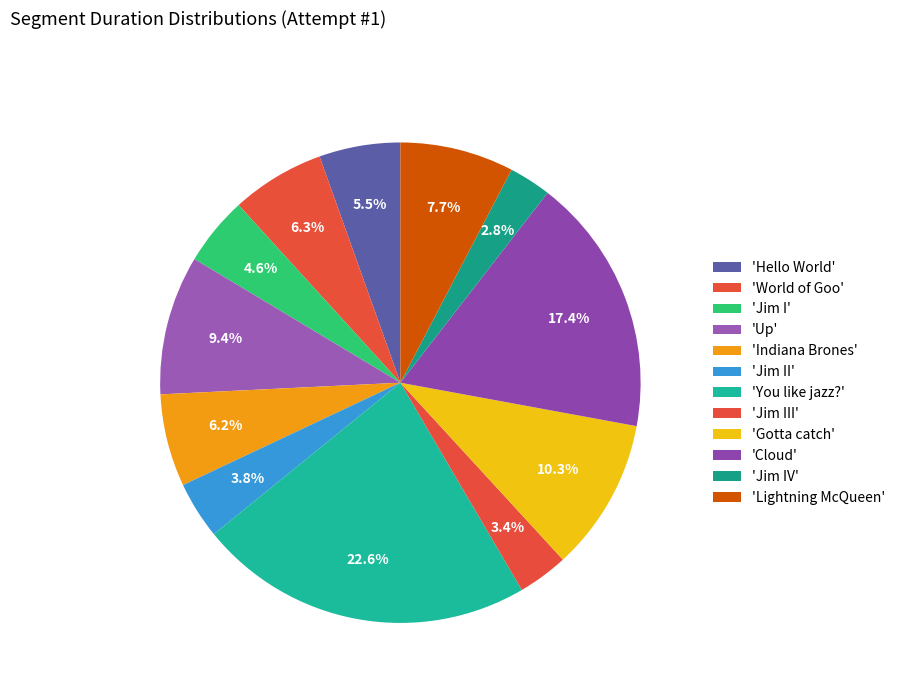

Count the number of slices in the pie.

12